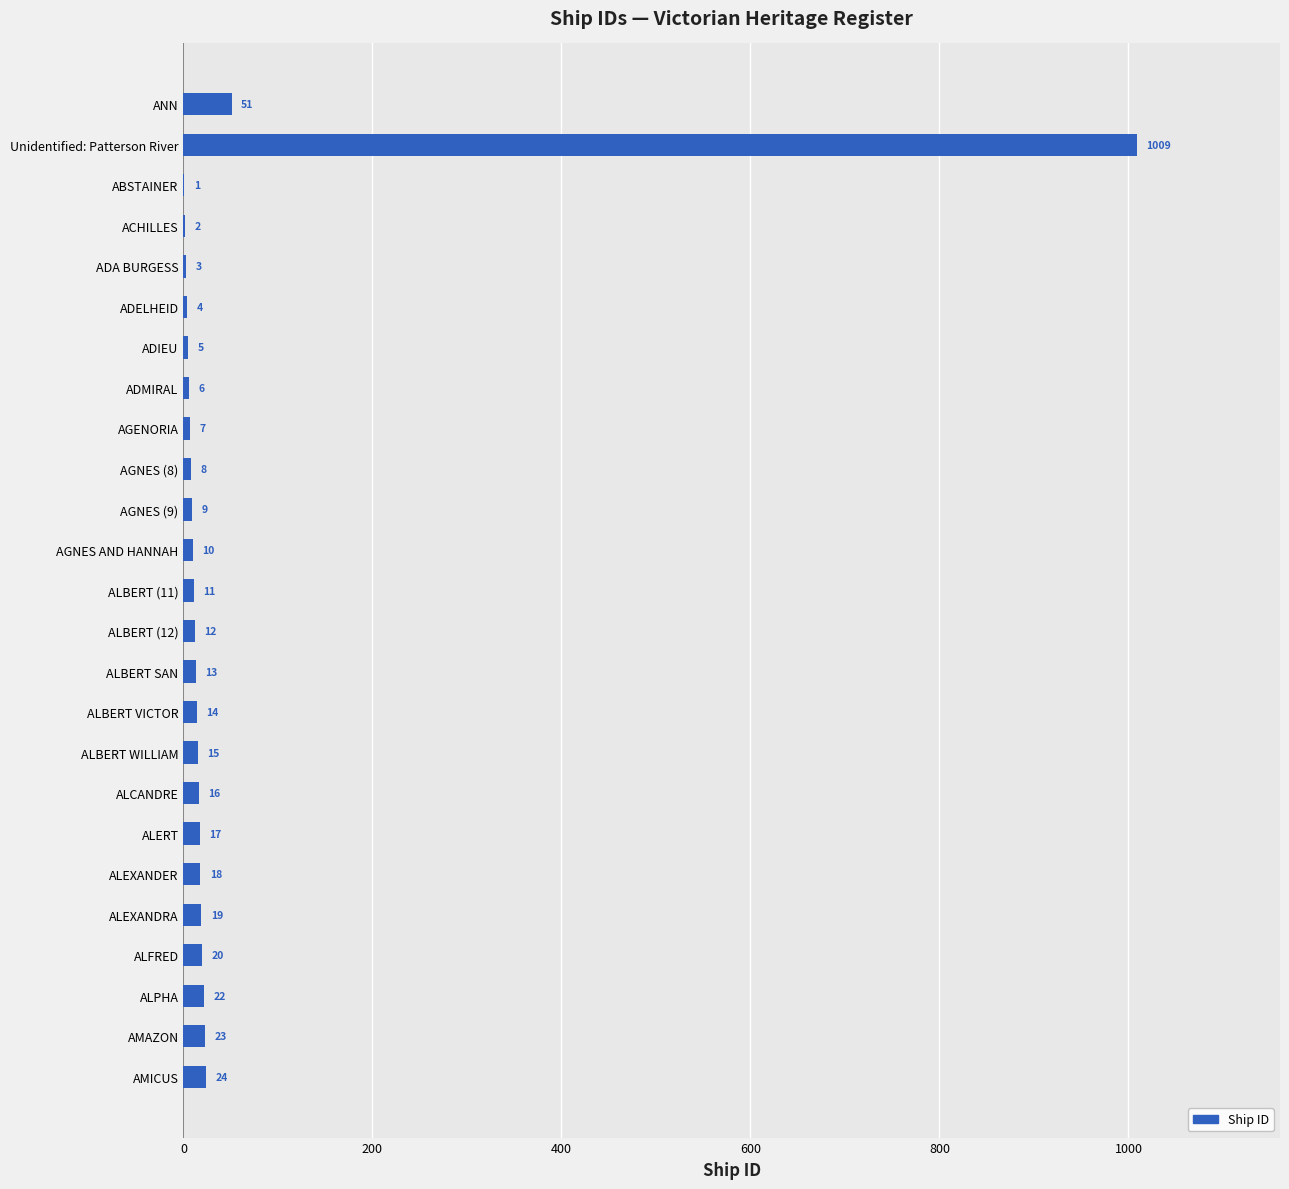

Is it true that the value at AMAZON is 23?

True